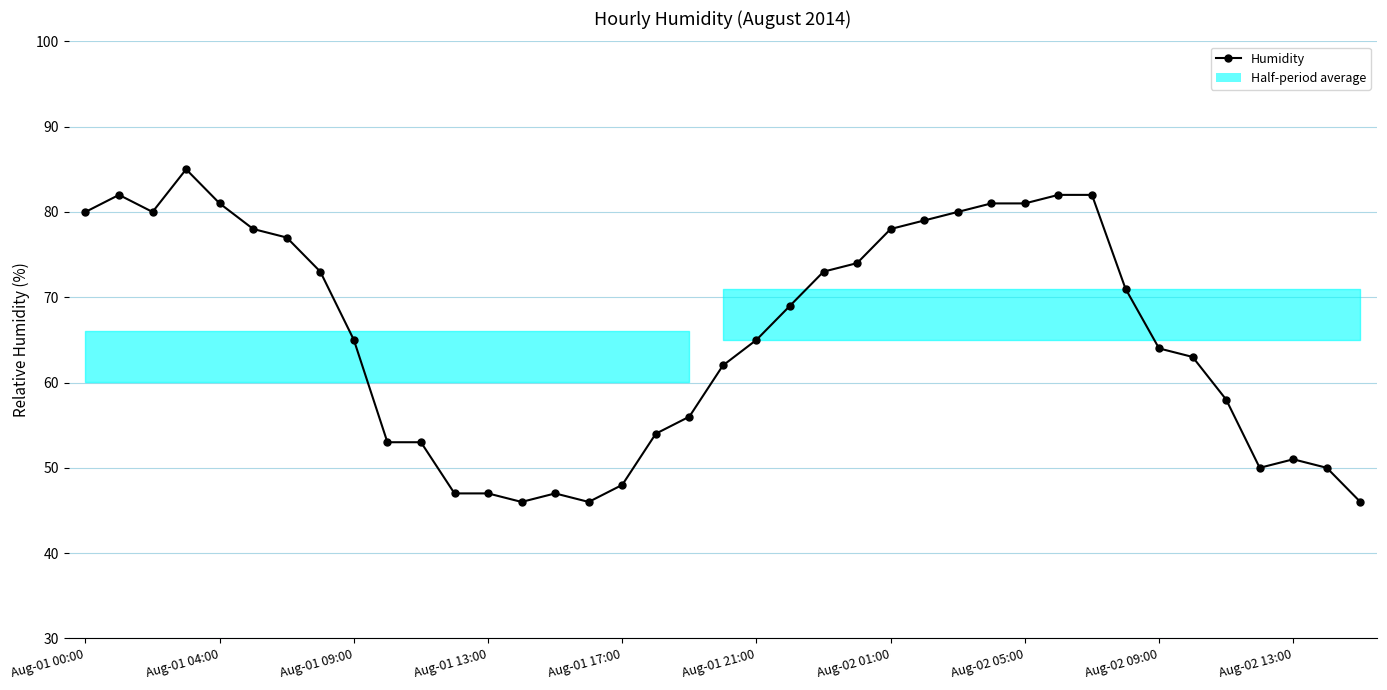

What is the maximum value shown in the chart?

85